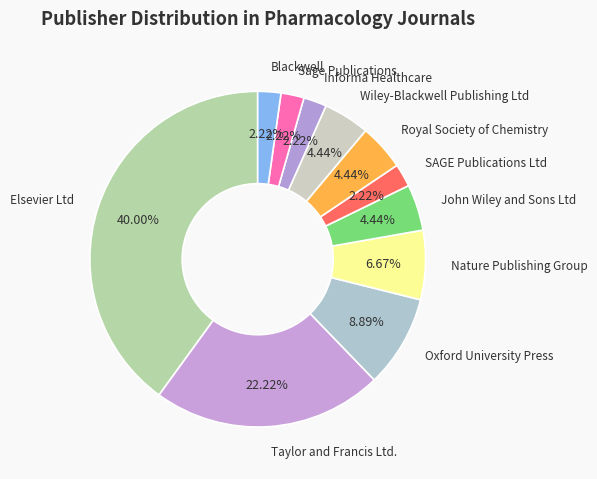

Between Informa Healthcare and Royal Society of Chemistry, which is larger?

Royal Society of Chemistry